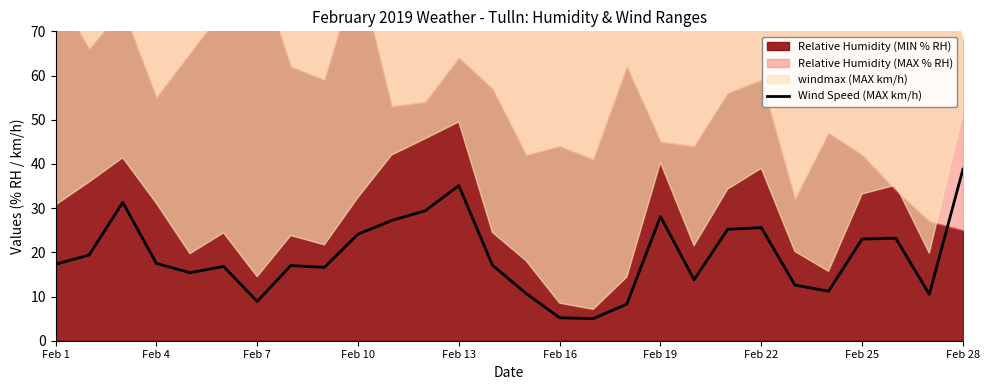

Reading left to right, extract all data points from this chart.

17.3	19.4	31.3	17.5	15.4	16.8	8.9	17.0	16.6	24.1	27.2	29.4	35.1	17.1	10.7	5.2	5.0	8.3	28.1	13.8	25.2	25.6	12.6	11.2	23.0	23.2	10.5	38.8